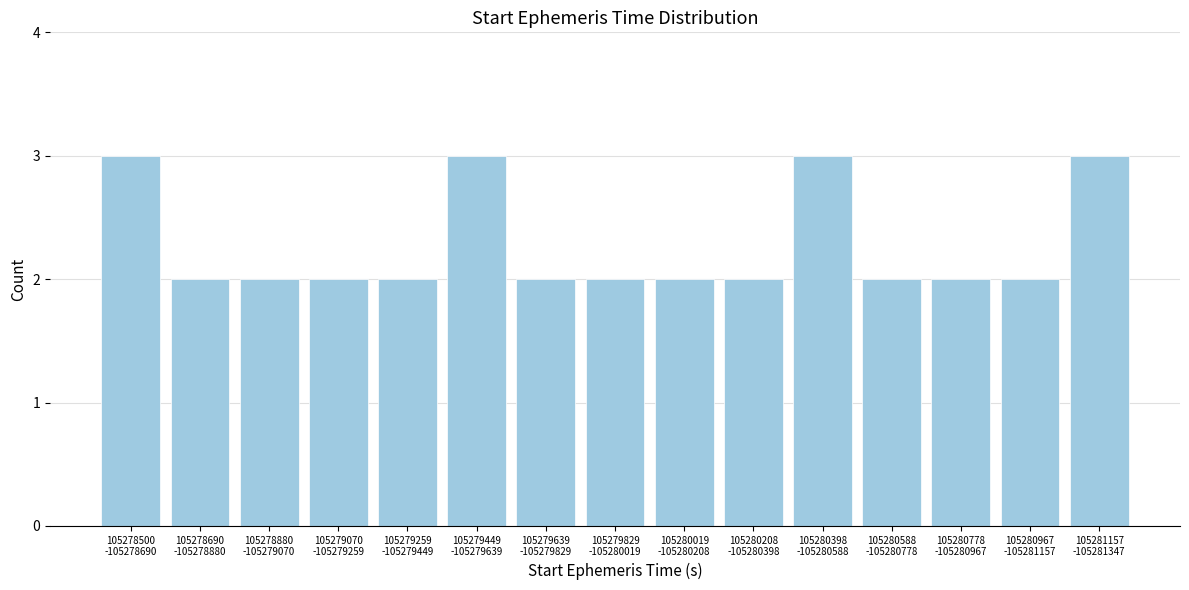

Reading right to left, transcribe all the data shown in this chart.

3	2	2	2	3	2	2	2	2	3	2	2	2	2	3